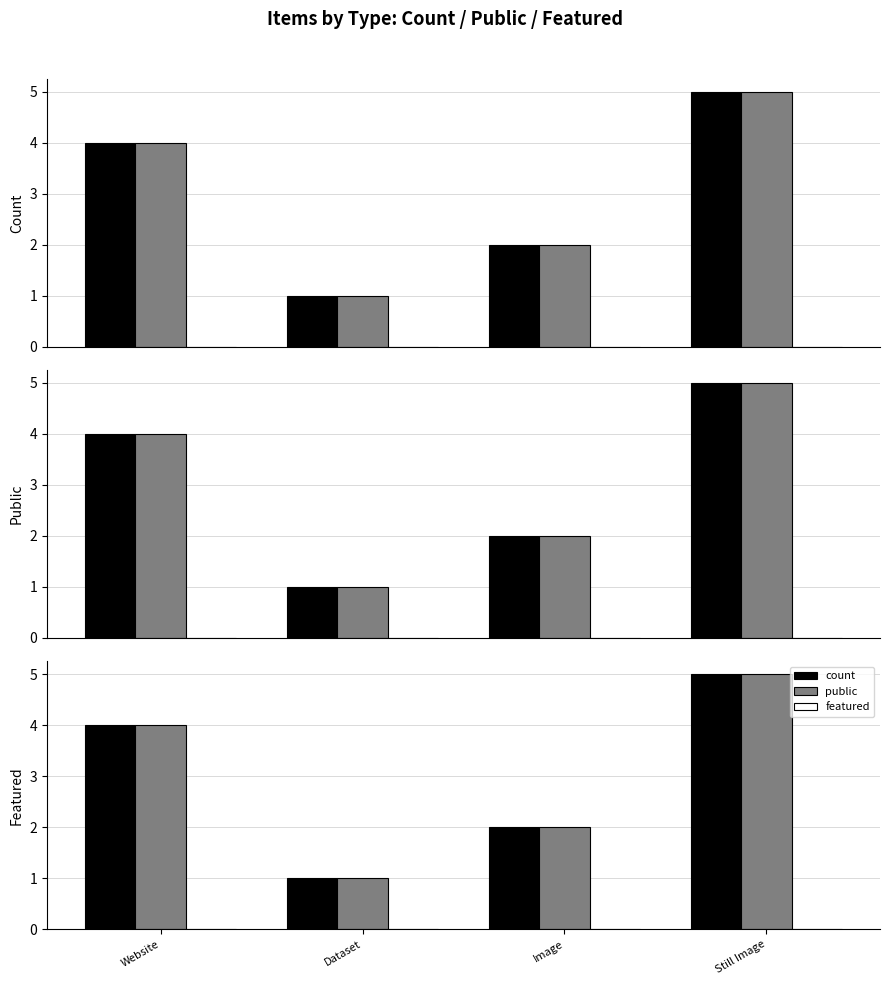

What is the difference between the highest and lowest values at Dataset?

1